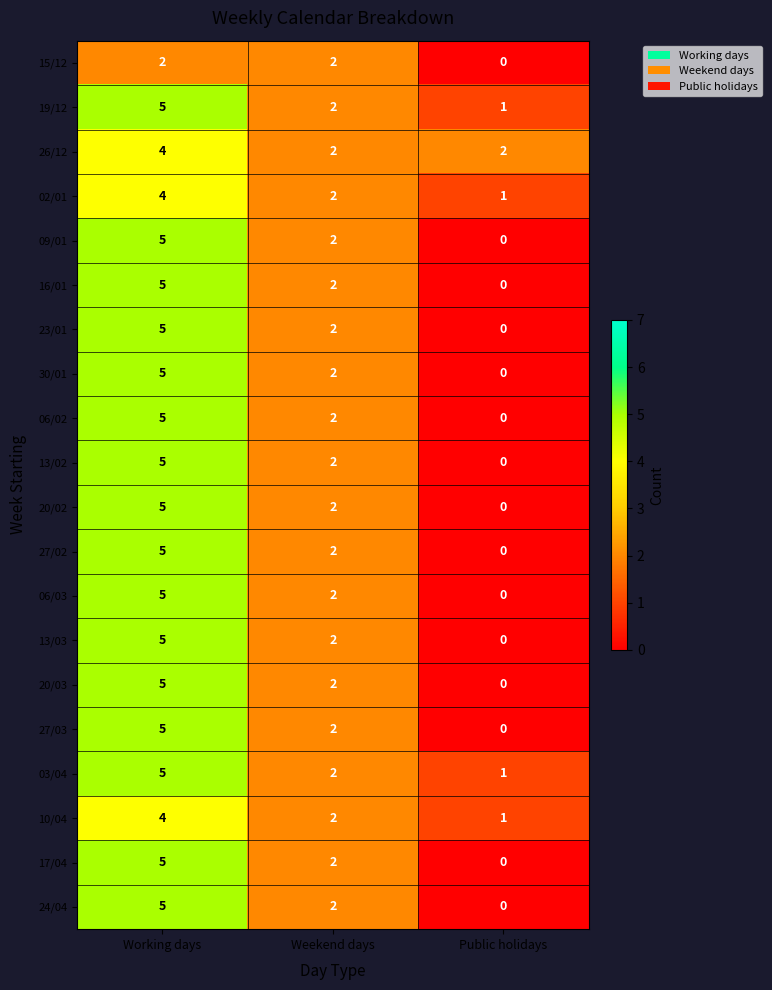

Count the number of data series in this chart.

20